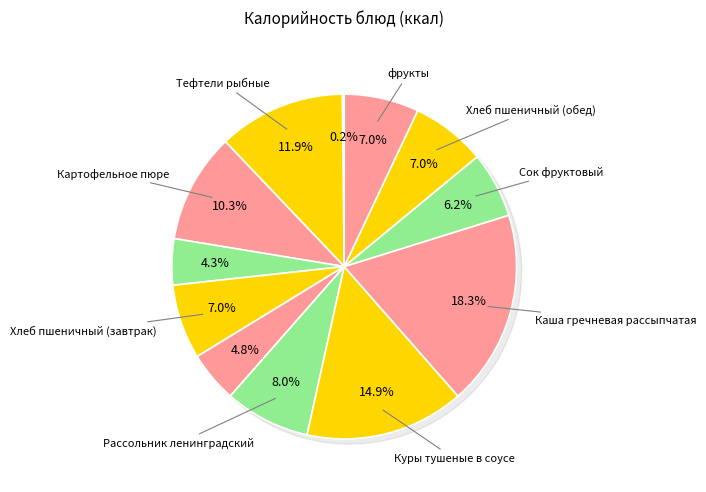

Do Сок фруктовый and Чай из шиповника together represent more than half of the pie?

No